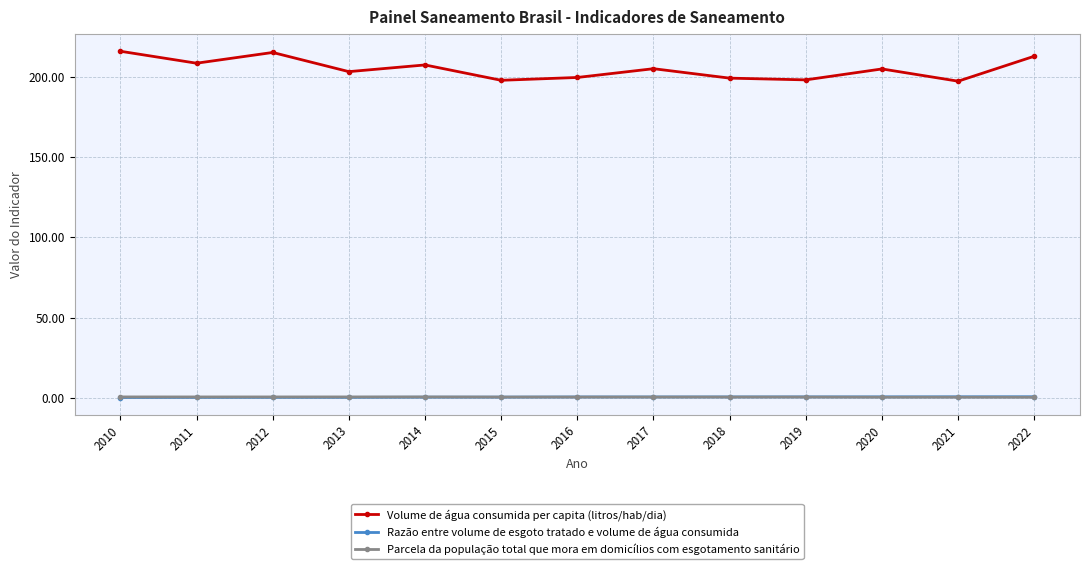

Which series has the largest total across all categories?

Volume de água consumida per capita (litros/hab/dia)